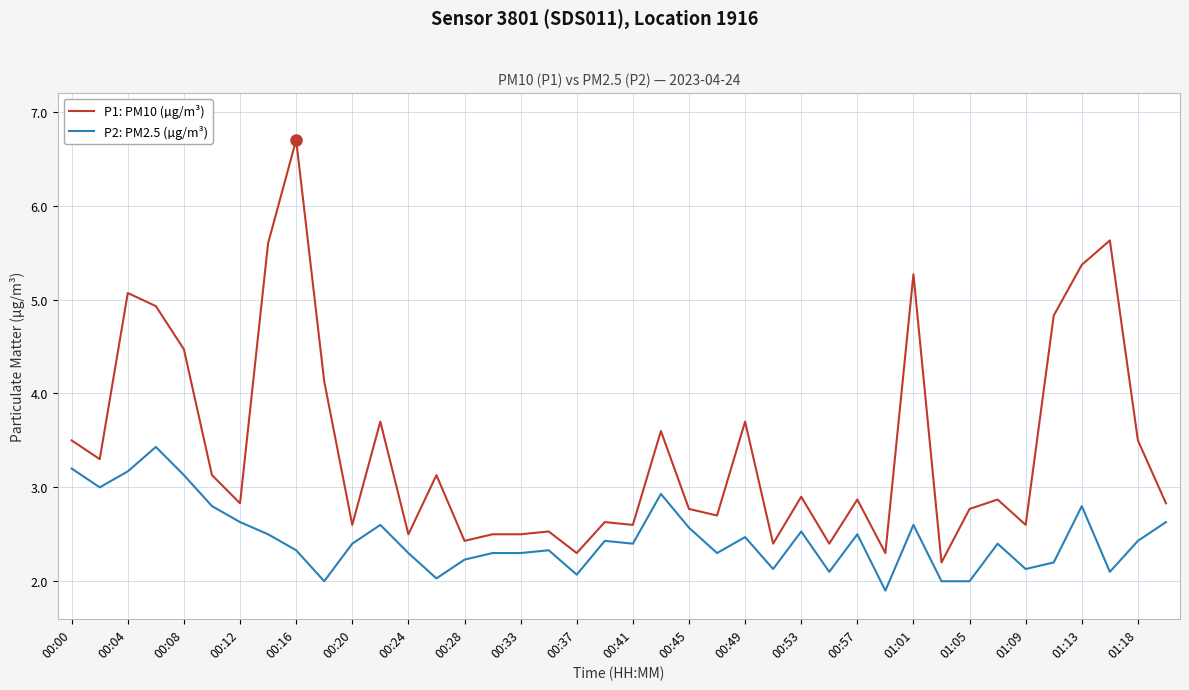

Does the chart display data point markers on the line(s)?

No